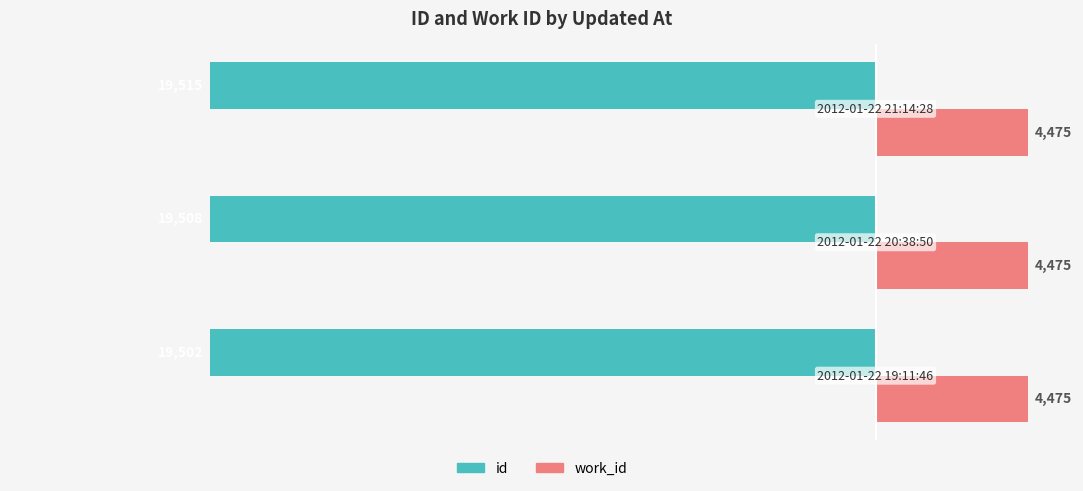

What is the maximum value shown in the chart?

4475